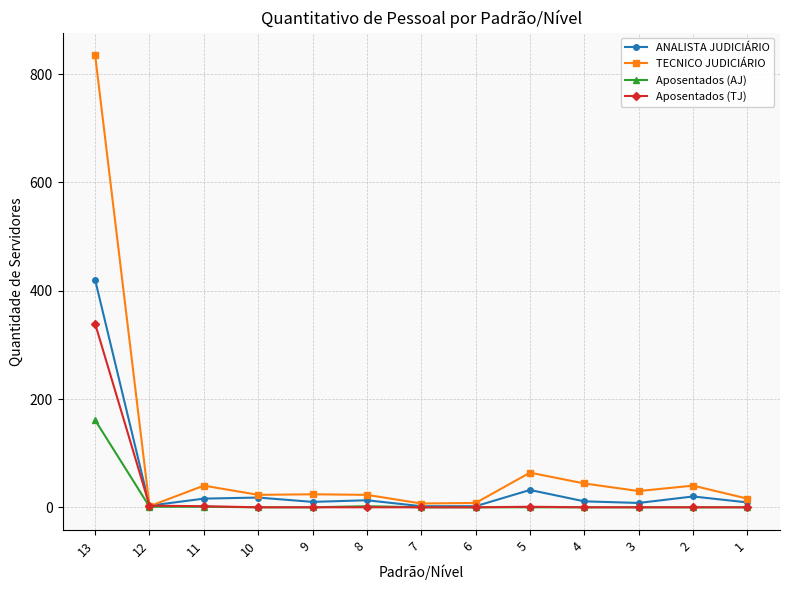

Which series has the largest range (max minus min)?

TECNICO JUDICIÁRIO